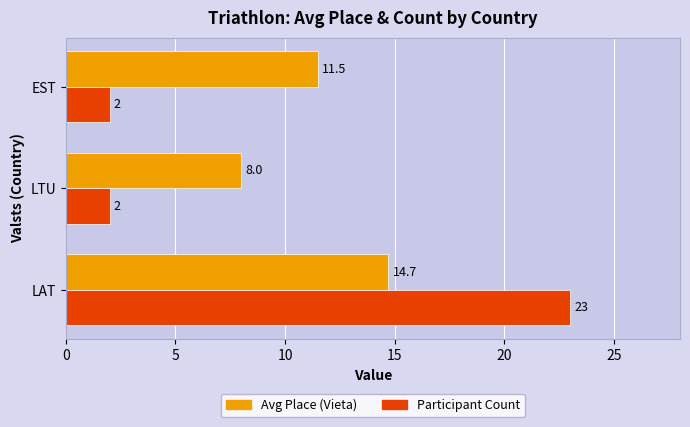

True or false: Avg Place (Vieta) has a value of 8.0 at LTU.

True